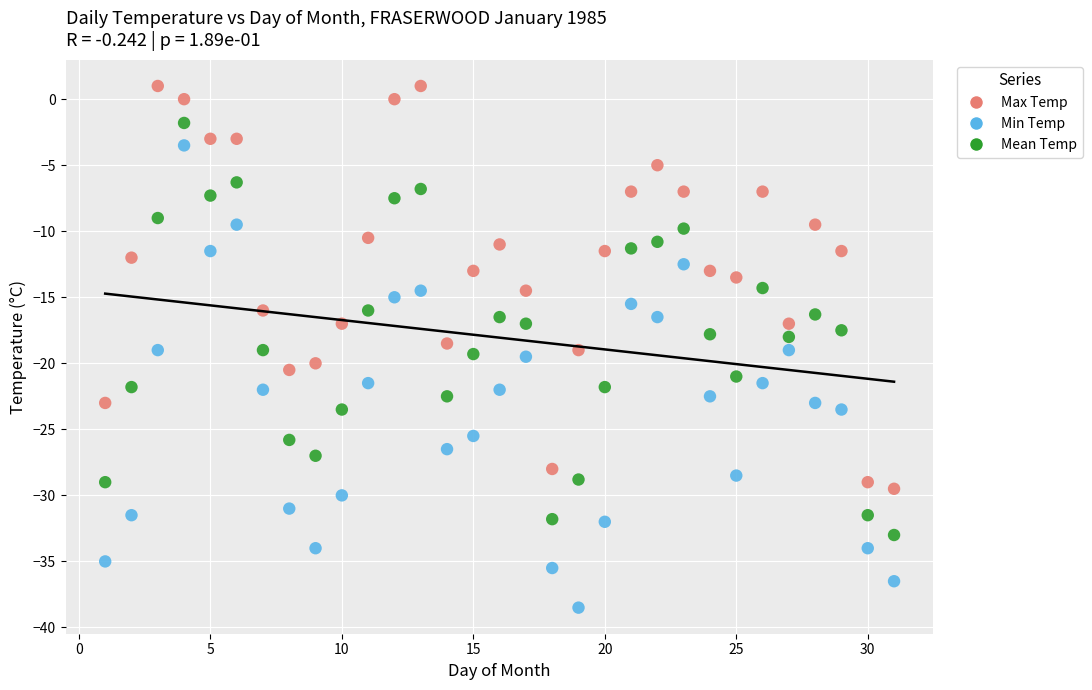

What are all the series names shown in the legend?

Max Temp, Min Temp, Mean Temp